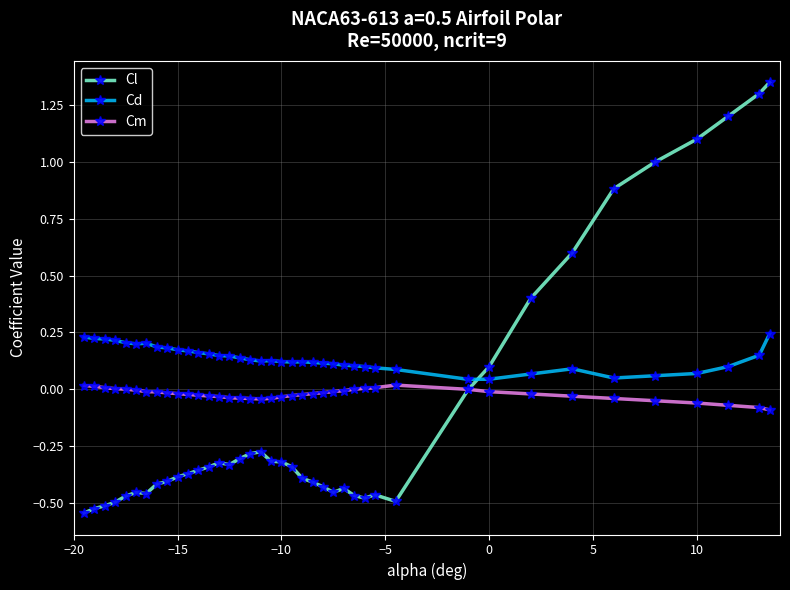

Which series has the largest total across all categories?

Cd